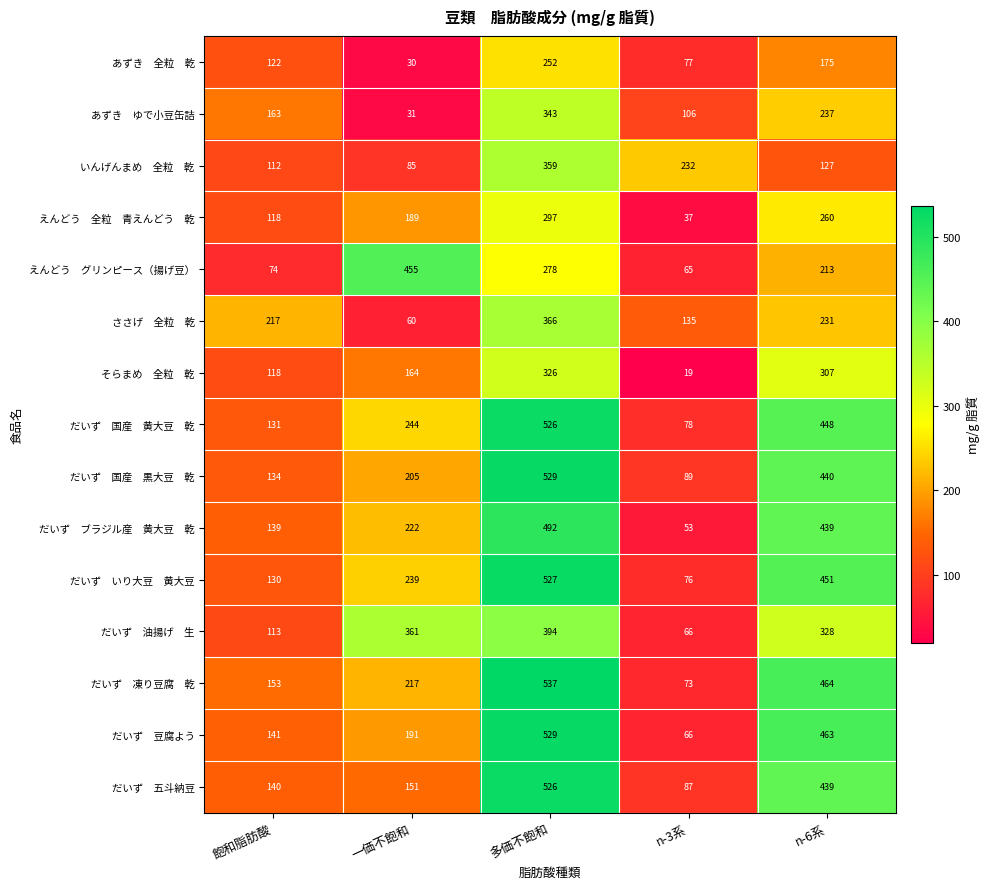

What is the greatest value displayed?

537